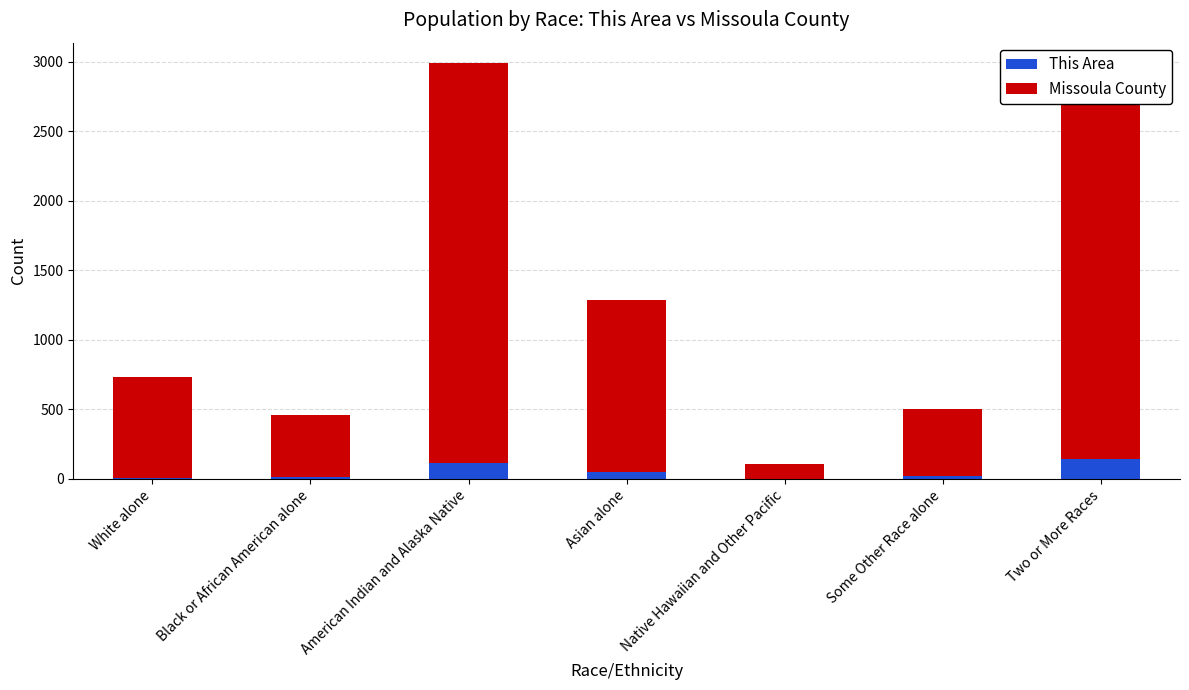

What are all the series names shown in the legend?

This Area, Missoula County